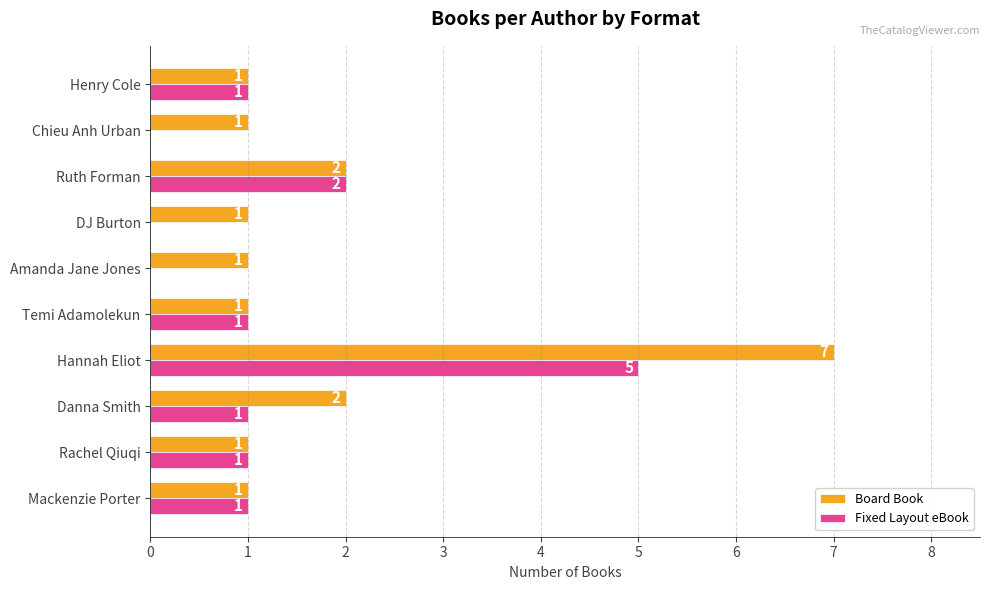

Which series has the largest range (max minus min)?

Board Book